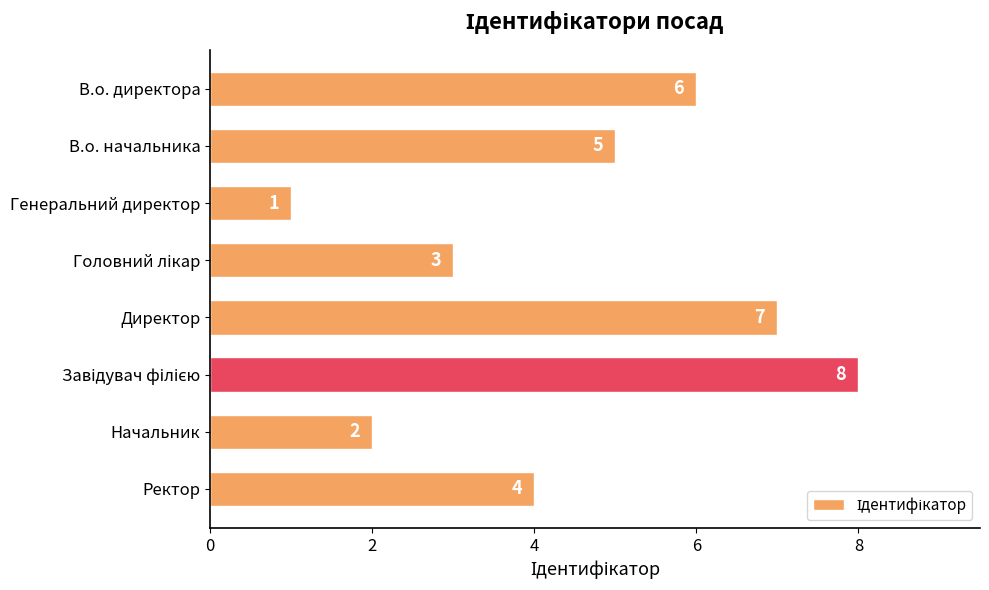

Which has a higher value, В.о. директора or Начальник?

В.о. директора